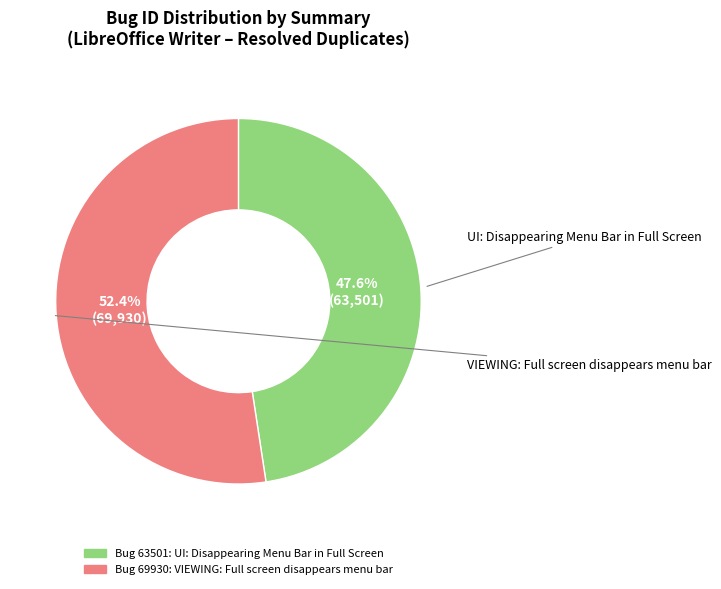

How many segments does this pie chart have?

2